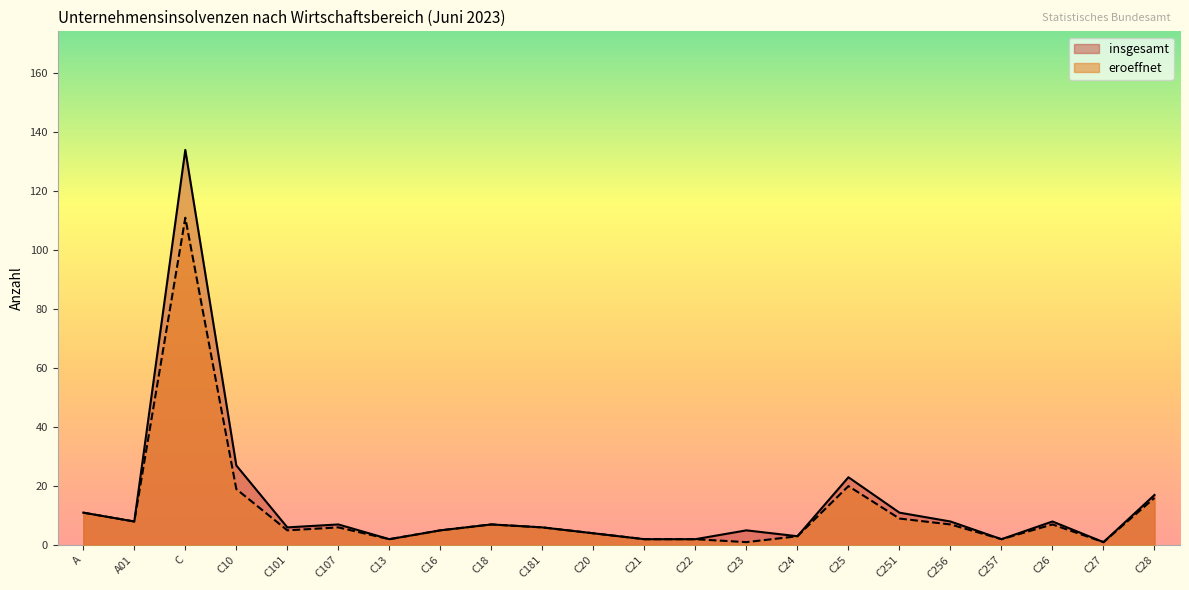

List the series in order of their overall mean, highest first.

insgesamt, eroeffnet